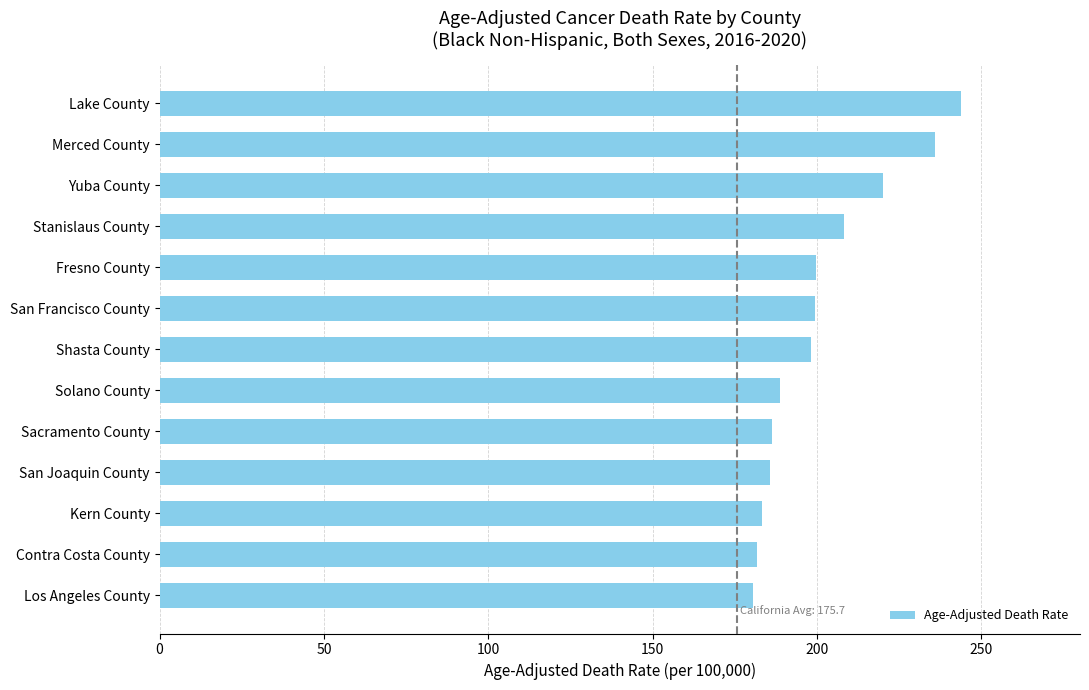

What is the label of the 1st bar from the top?

Lake County